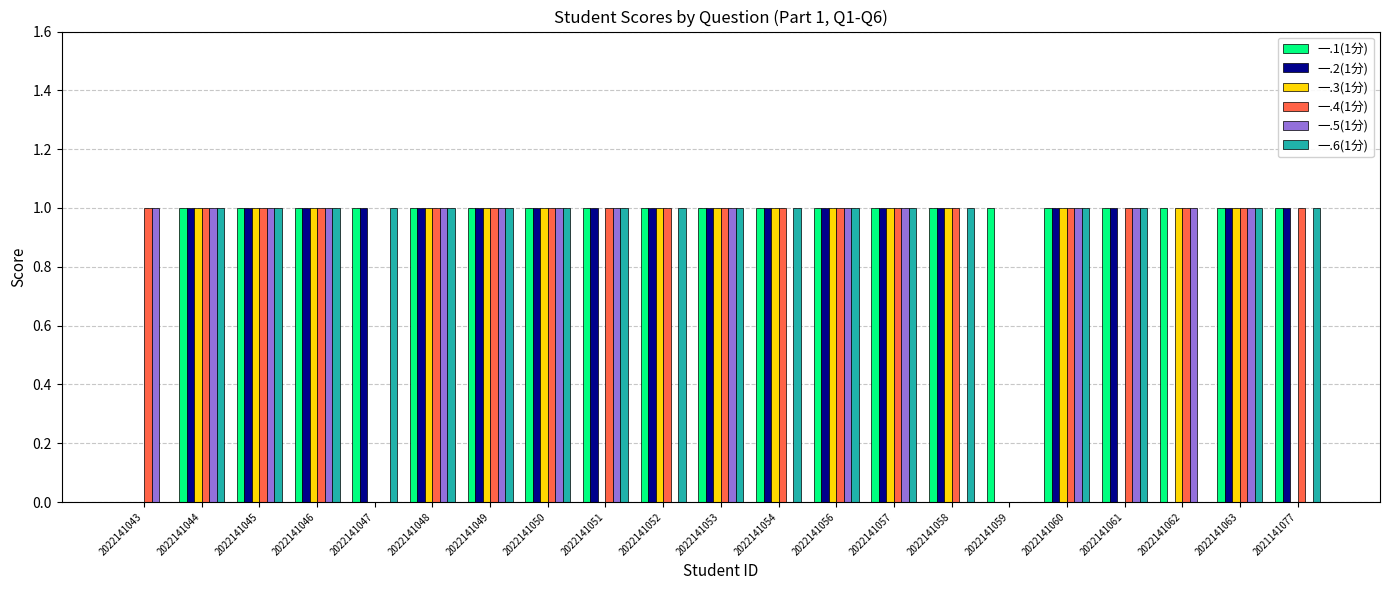

Between 2022141045 and 2022141058, which series saw the biggest shift?

一.5(1分)